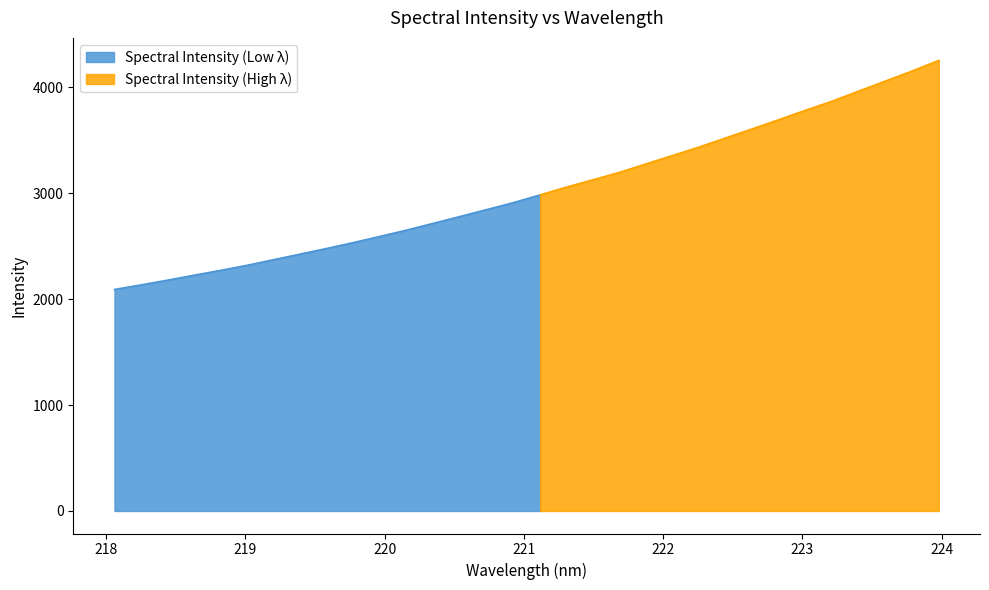

What is the ratio of the value at 30 to the value at 9?

1.6